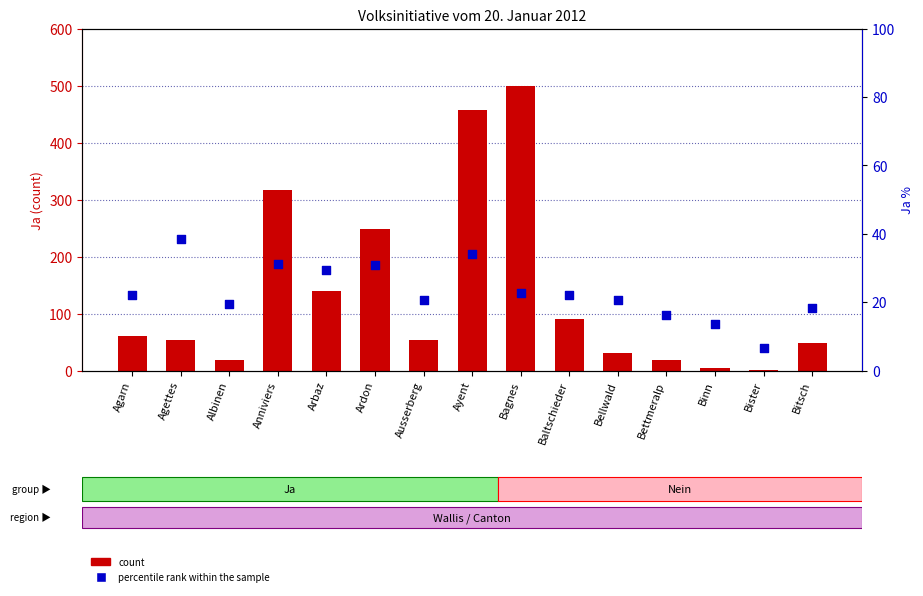

Which series has the widest spread of Y values?

count